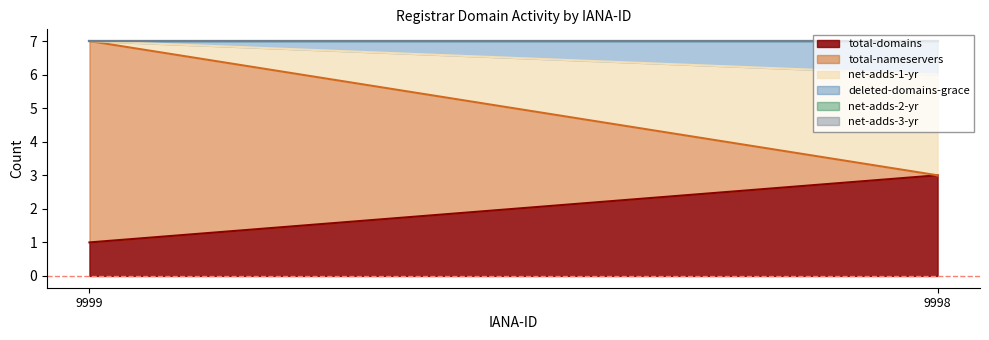

What are all the series names shown in the legend?

total-domains, total-nameservers, net-adds-1-yr, deleted-domains-grace, net-adds-2-yr, net-adds-3-yr